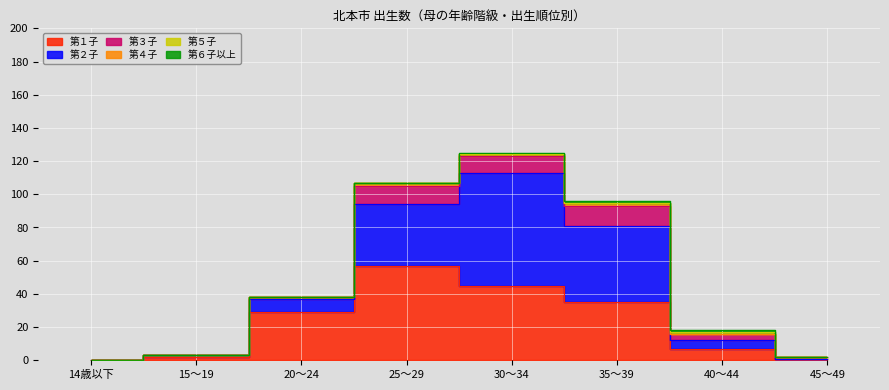

What is the difference between the highest and lowest values at 35～39?

46